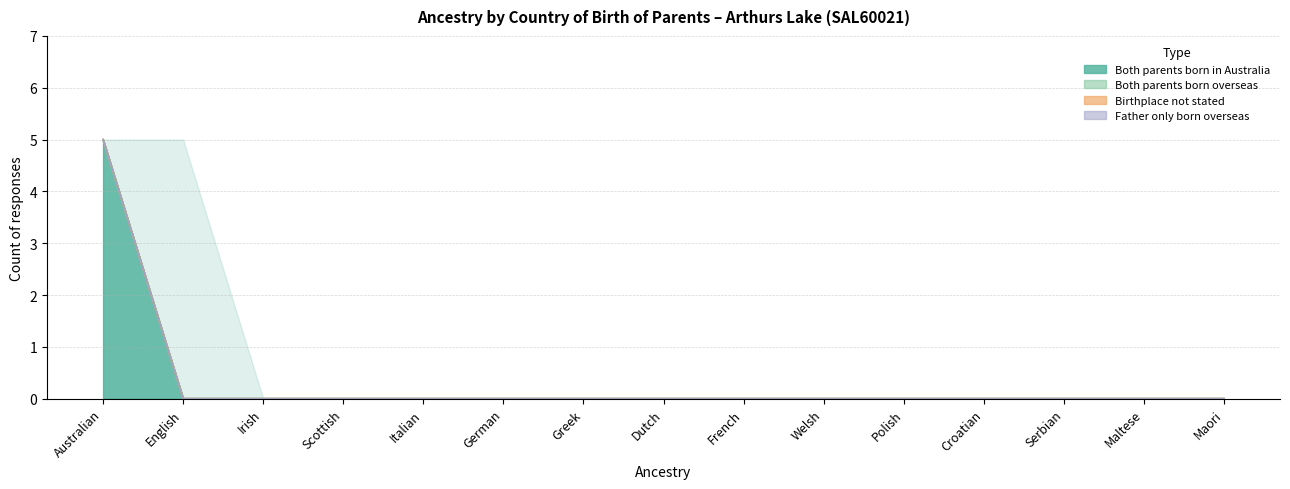

What is the total value across all series at Australian?

5